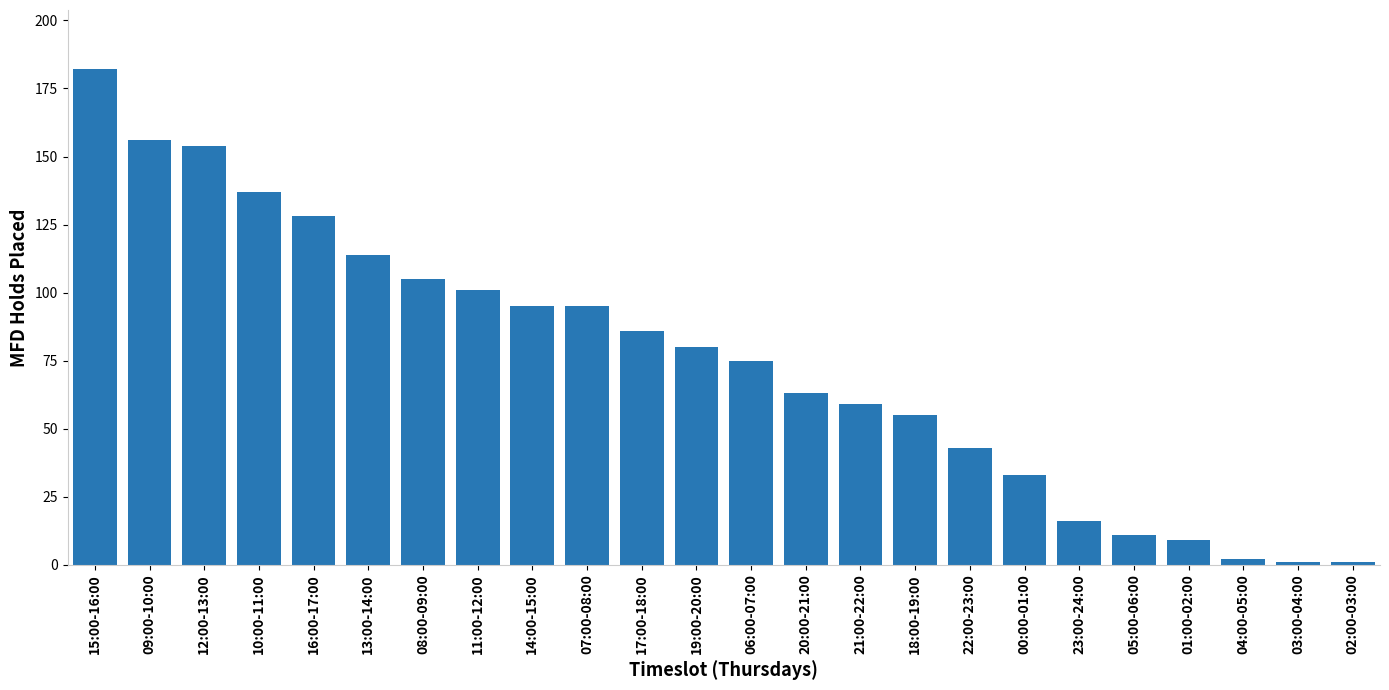

Is it true that the value at 21:00-22:00 is 89?

False